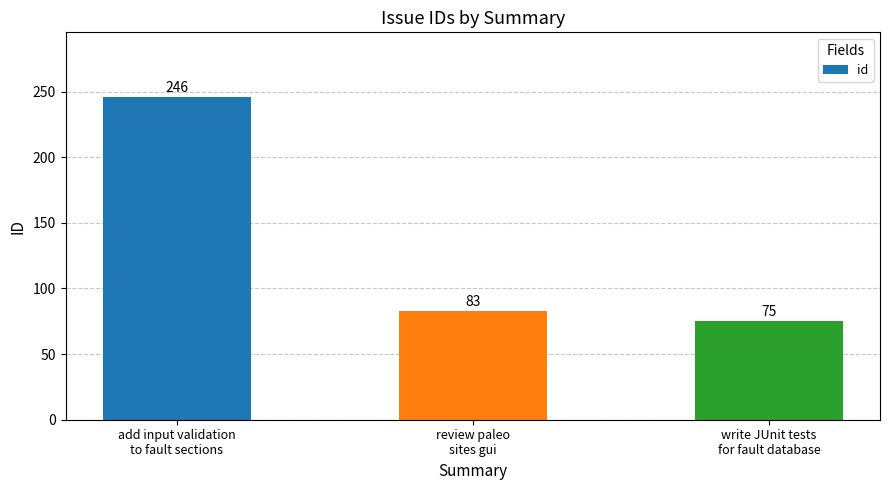

Reading right to left, list all the values displayed in this chart.

75	83	246